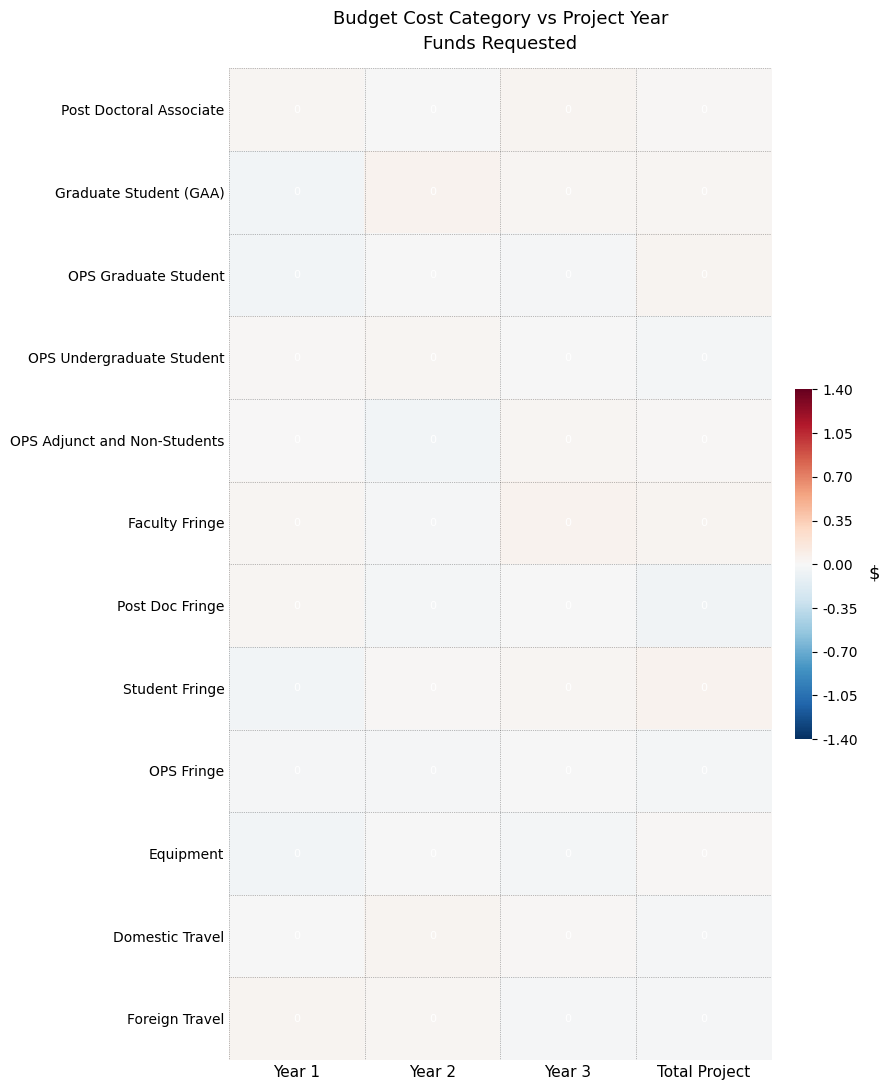

Which category has the lowest value across all series?

Total Project